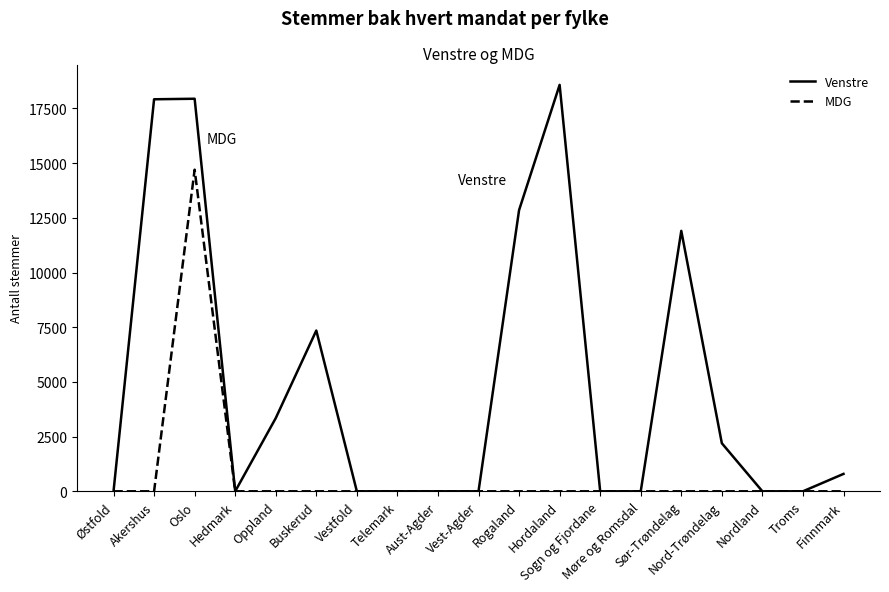

What is the difference between the second highest and minimum values in the Venstre series?

17944